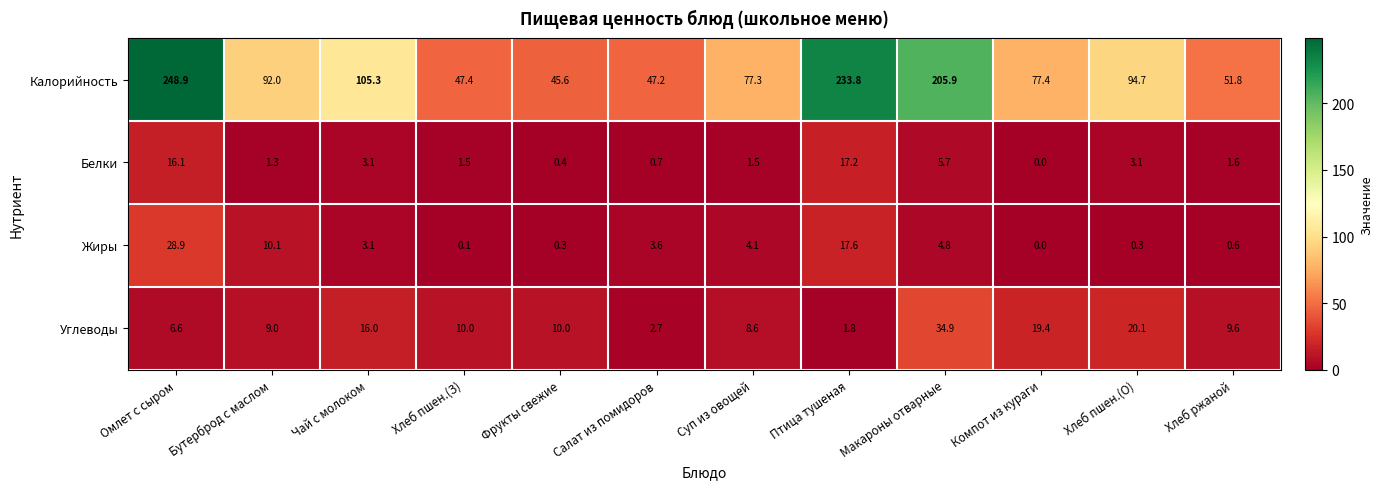

Which series has the widest spread of values?

Калорийность